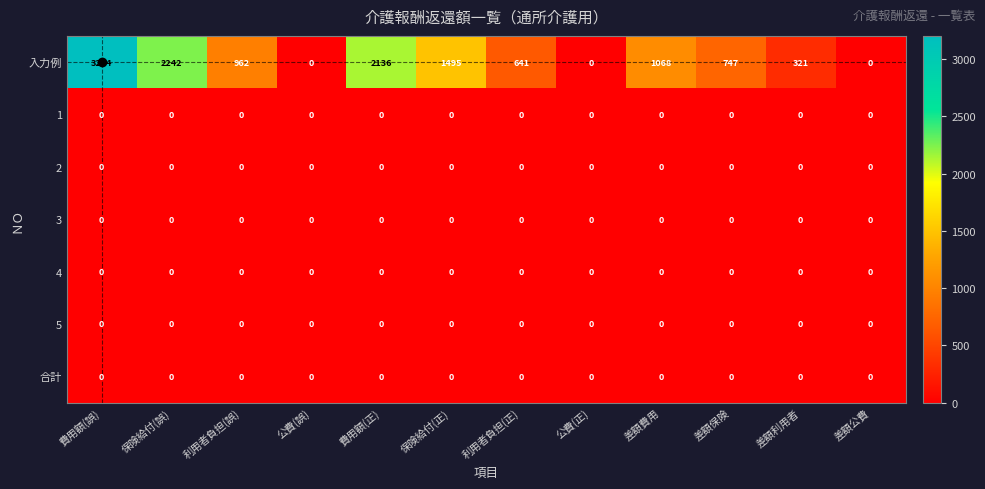

True or false: 1 has a value of 0 at 保険給付(正).

True